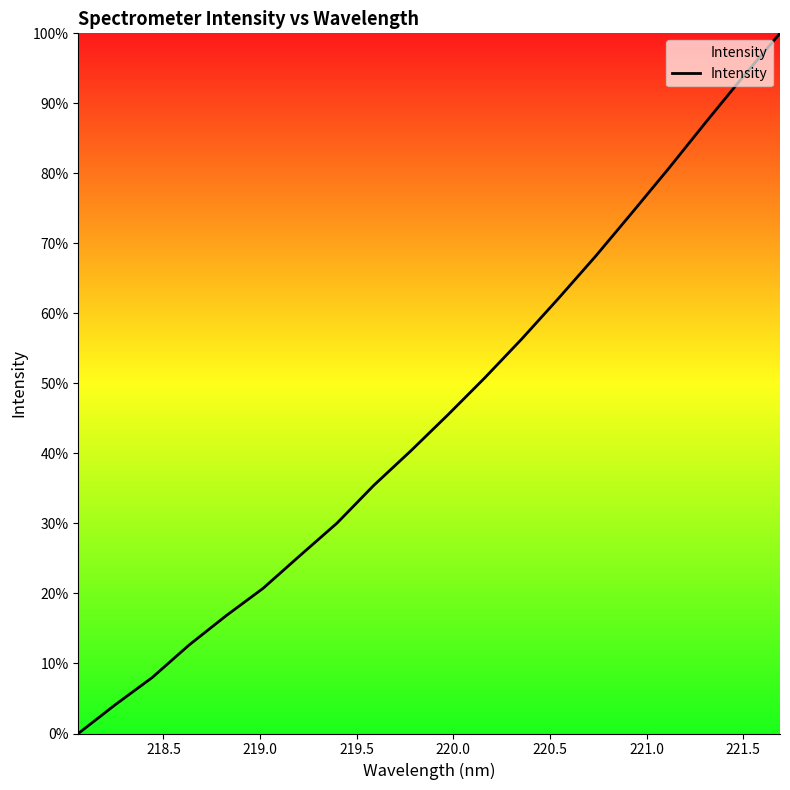

What is the maximum value shown in the chart?

100.0